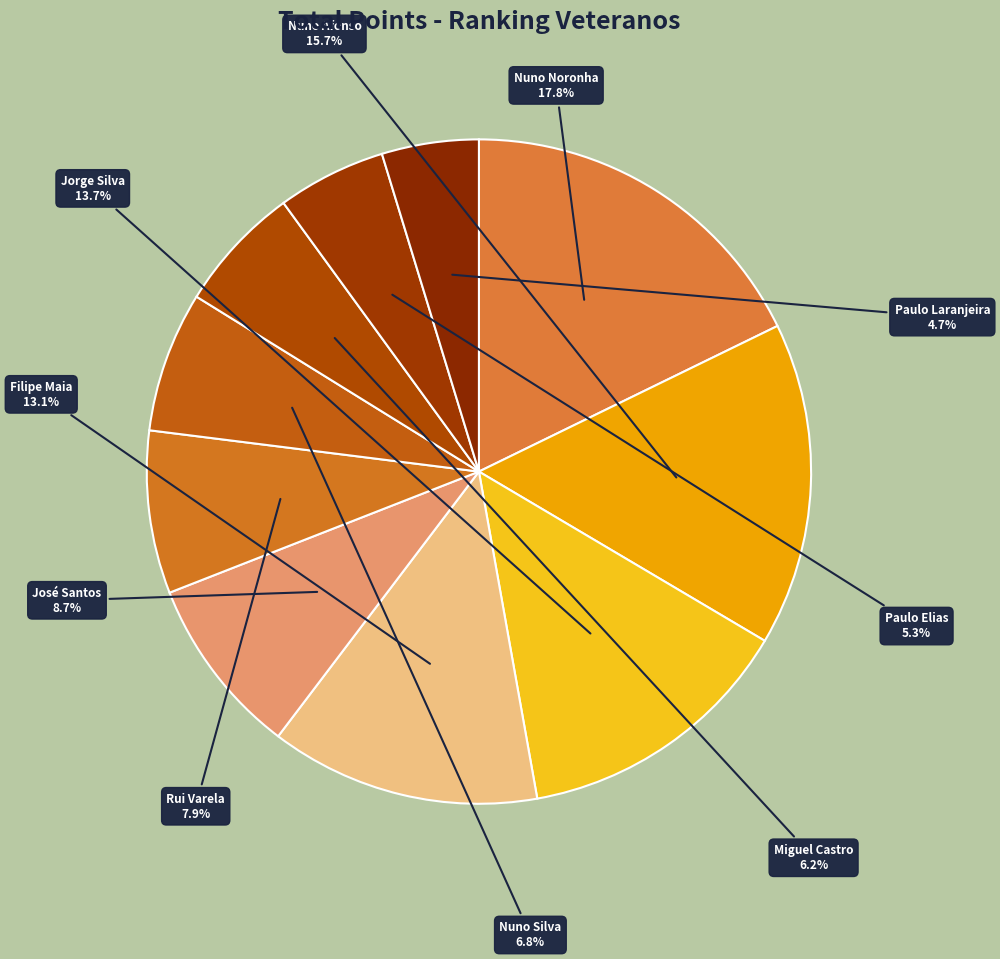

Which category has the biggest portion of the pie?

Nuno Noronha